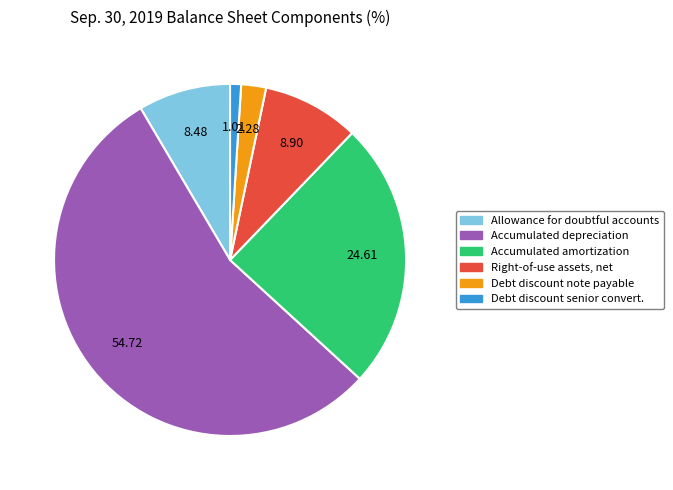

How many slices are in this pie chart?

6